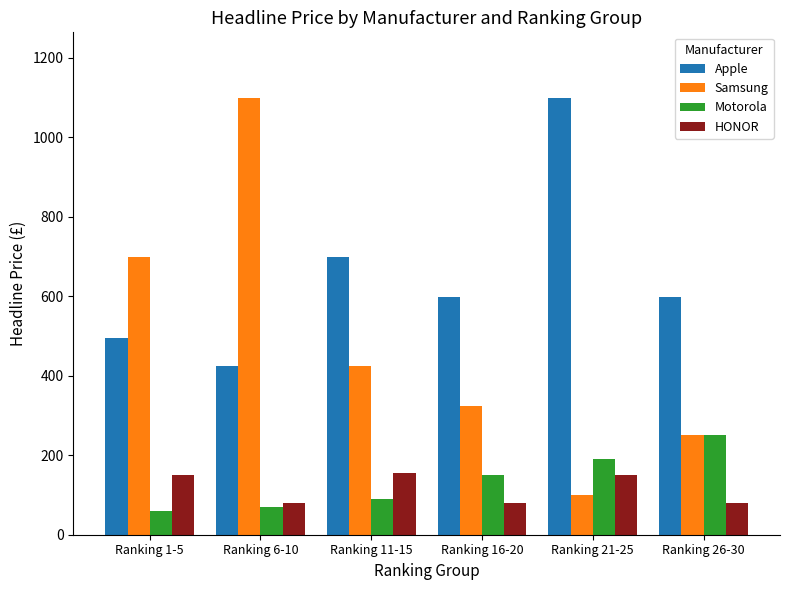

What is the total value across all series at Ranking 16-20?

1154.0